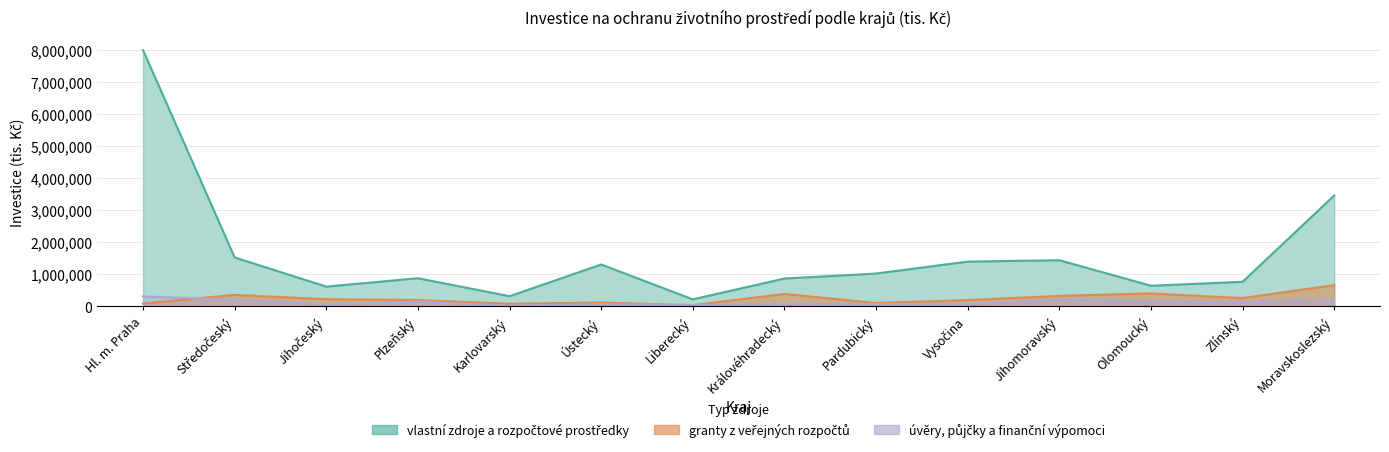

What position from the left is Pardubický?

9